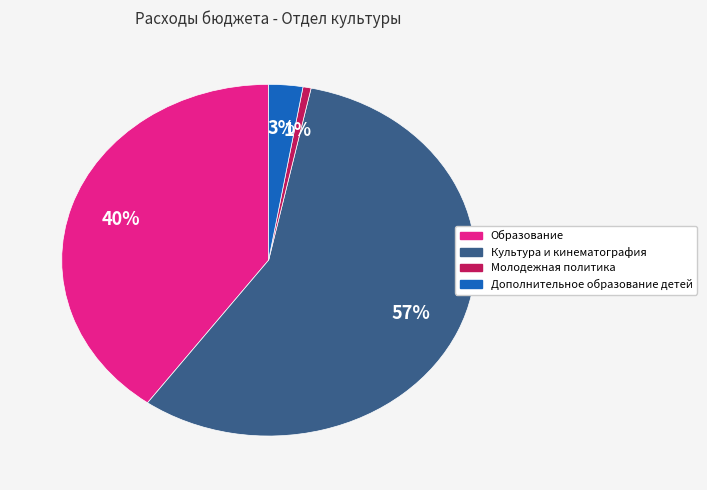

Which category has the biggest portion of the pie?

Культура и кинематография